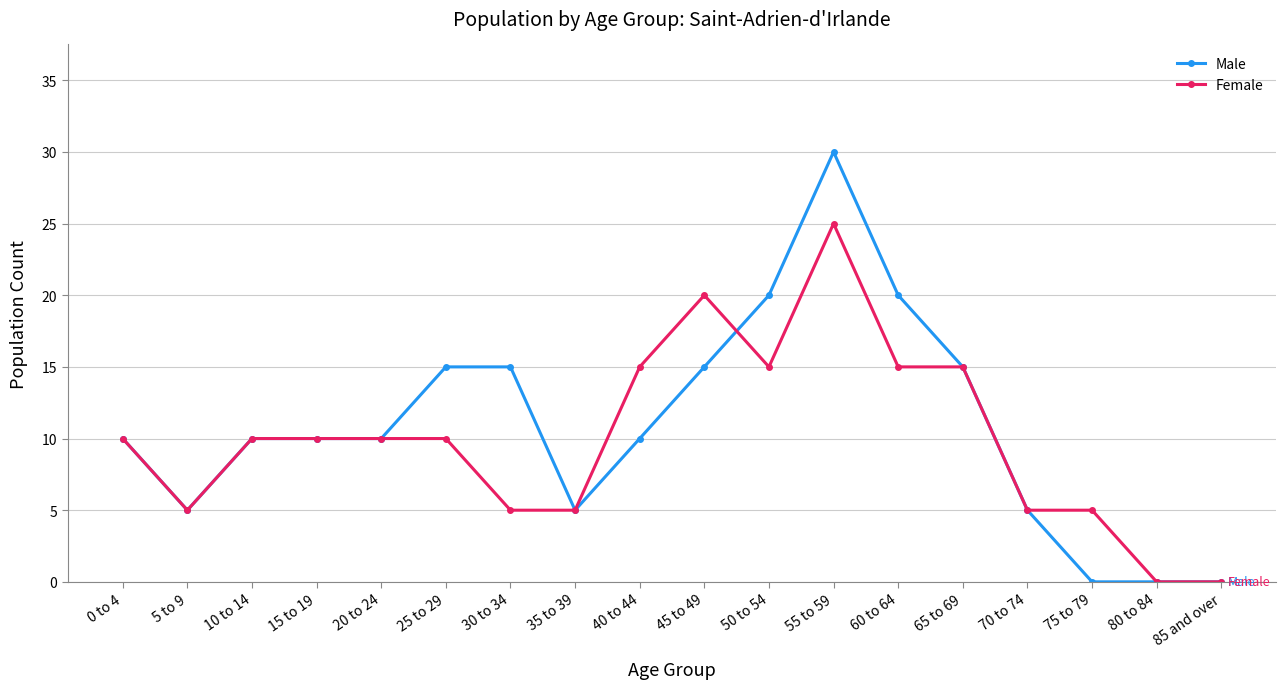

True or false: Female and Male intersect in this chart.

True